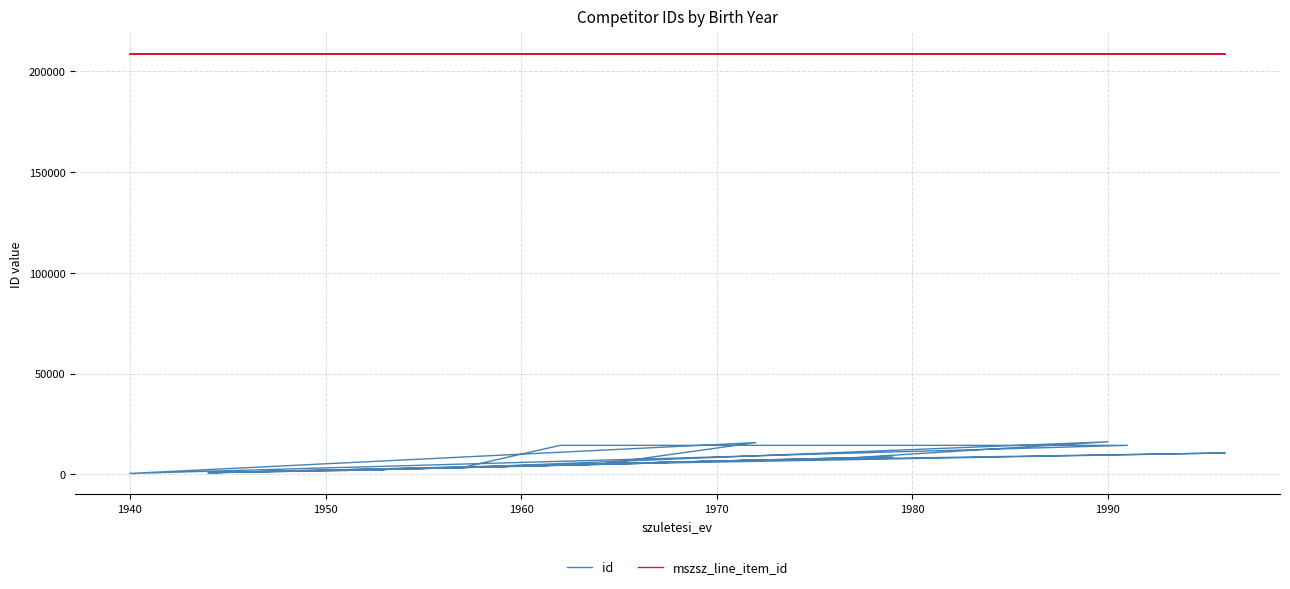

Does the chart display data point markers on the line(s)?

No